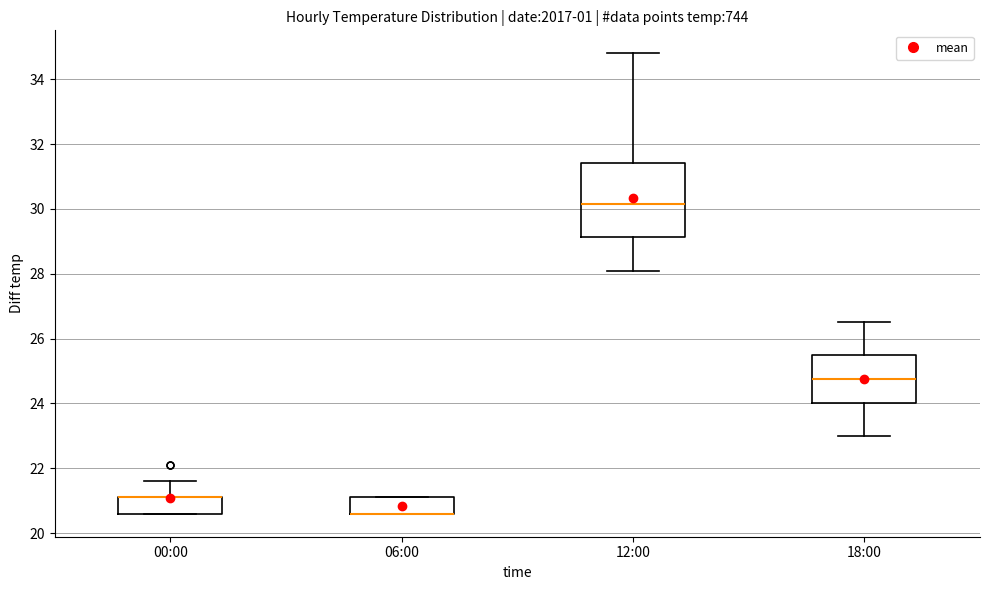

Where is the lower edge of the box for 00:00 on the y-axis? The values are not printed on the chart, so give them approximately, as read against the axis.

20.6